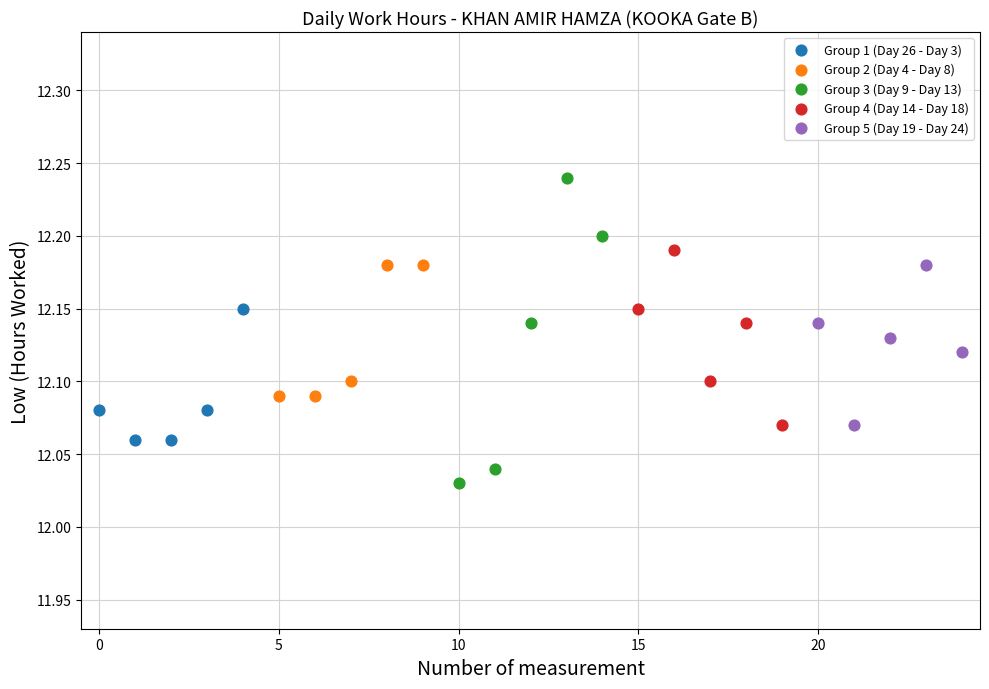

Which series contains the lowest Y value?

Group 3 (Day 9 - Day 13)